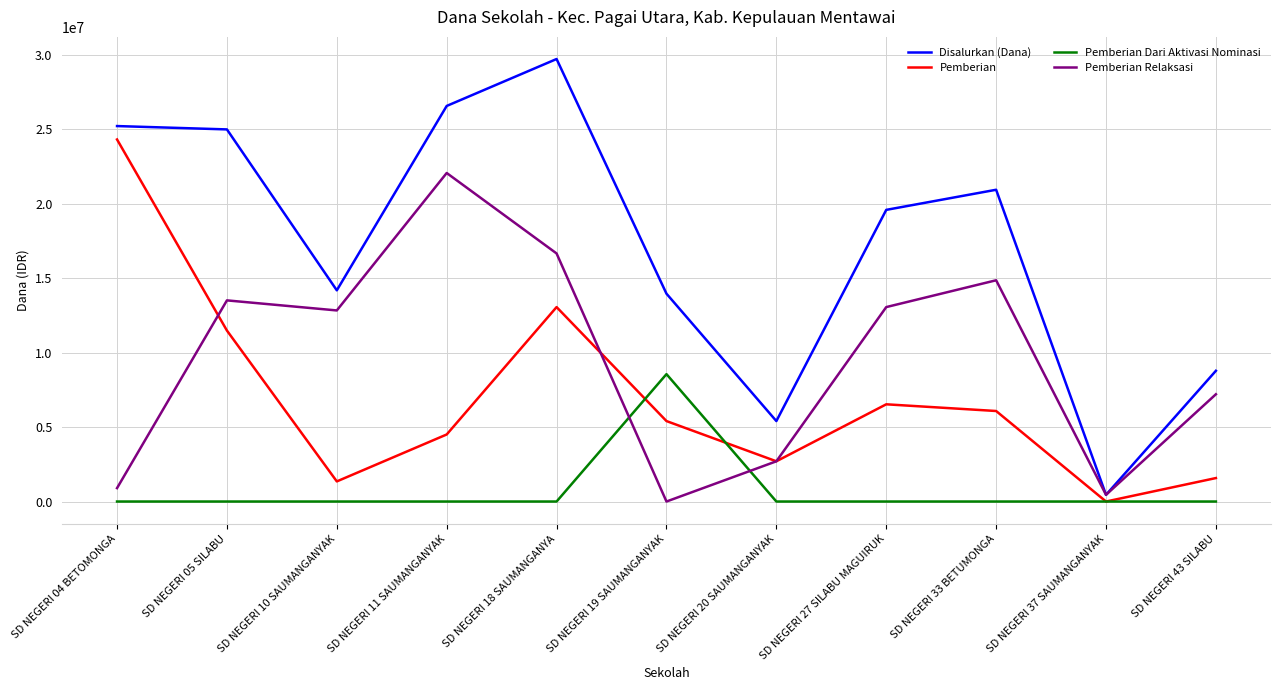

Between which two adjacent categories do Pemberian Relaksasi and Pemberian Dari Aktivasi Nominasi first intersect?

SD NEGERI 18 SAUMANGANYA and SD NEGERI 19 SAUMANGANYAK